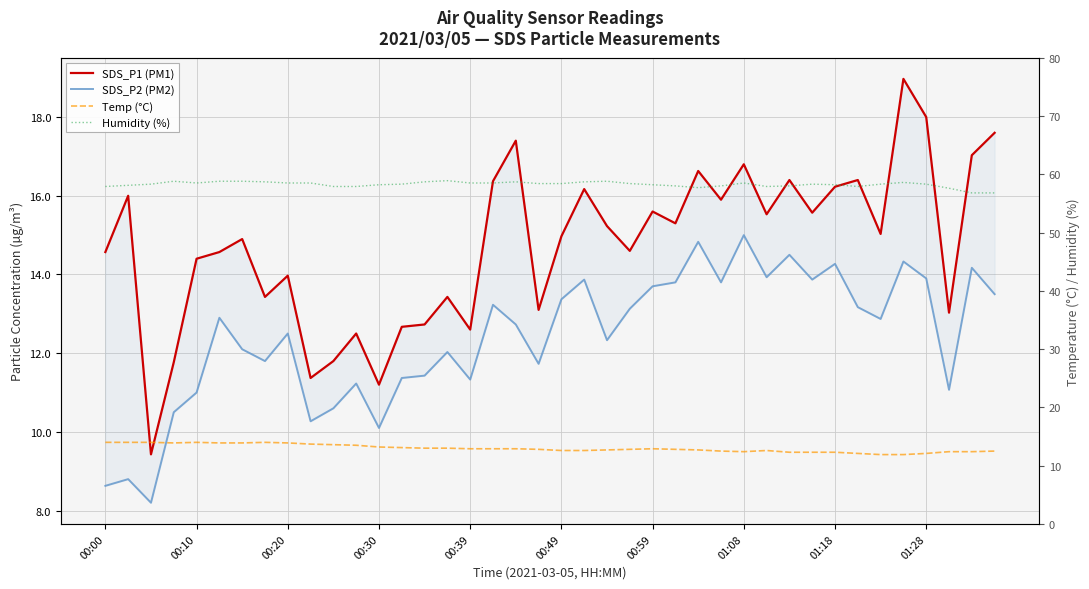

True or false: Humidity (%) and SDS_P1 (PM1) cross at least once.

False